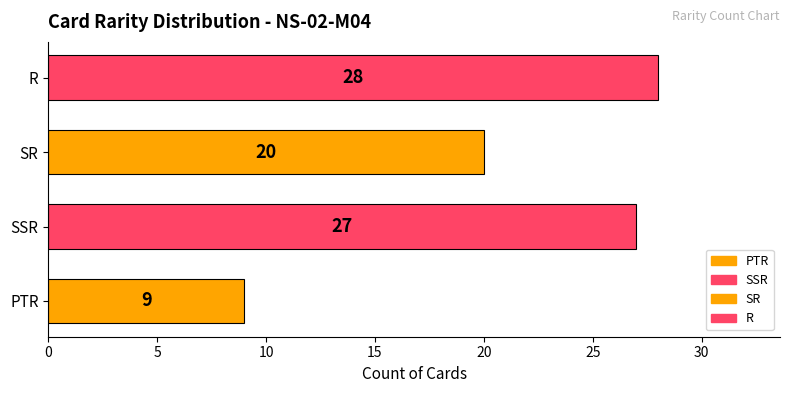

What is the average value?

21